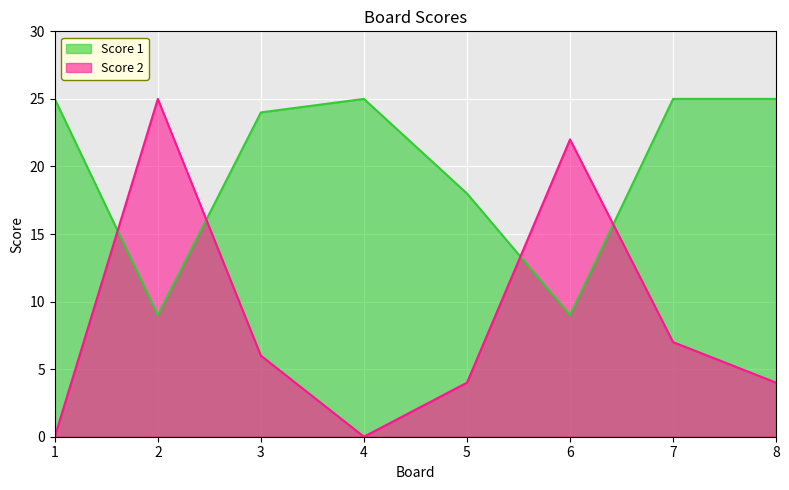

What is the sum of all Score 2 values?

68